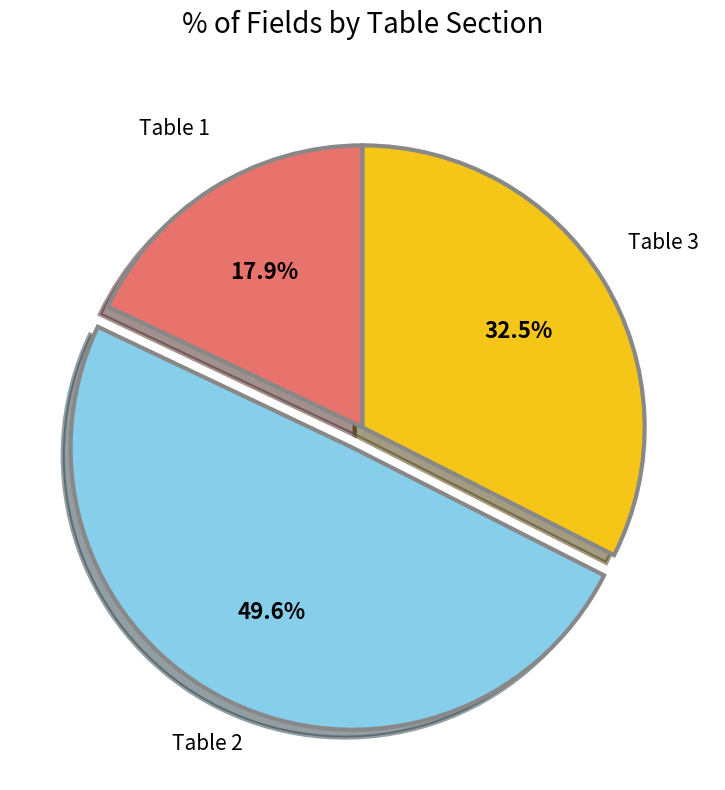

What is the total percentage of Table 1 and Table 3?

50.4%